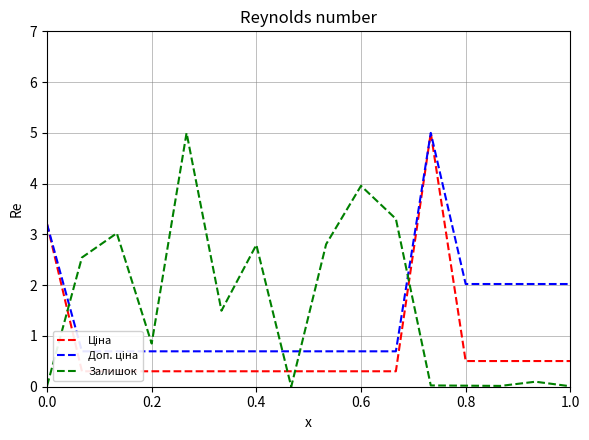

The value of Залишок at 0.2 is 1.2. True or false?

False